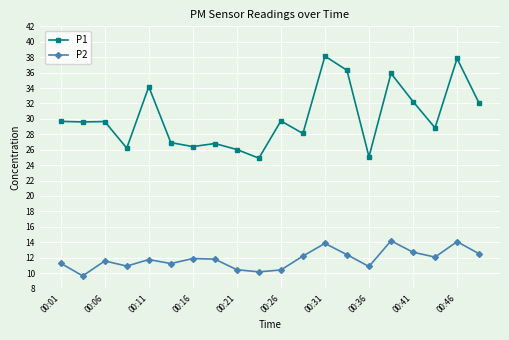

Rank the series by their average value, from lowest to highest.

P2, P1